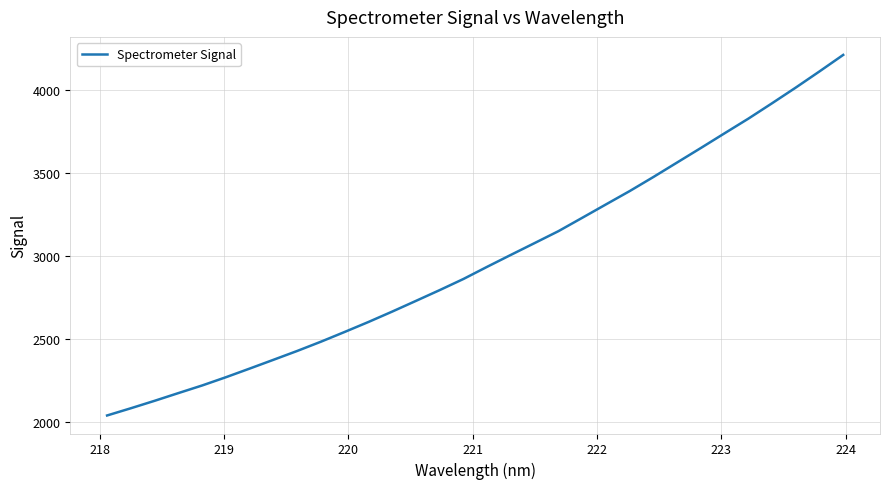

What is the minimum value shown in the chart?

2040.8